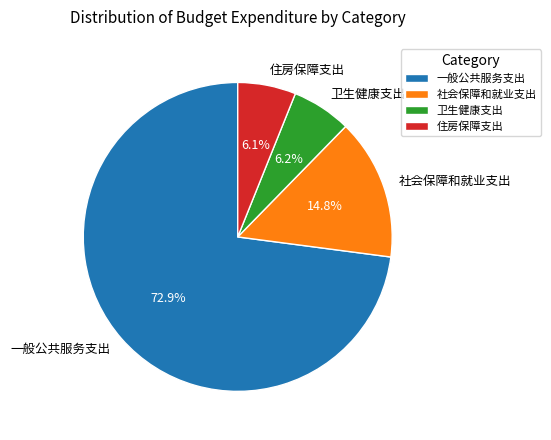

What percentage is the 一般公共服务支出 slice, to the nearest percent?

73%